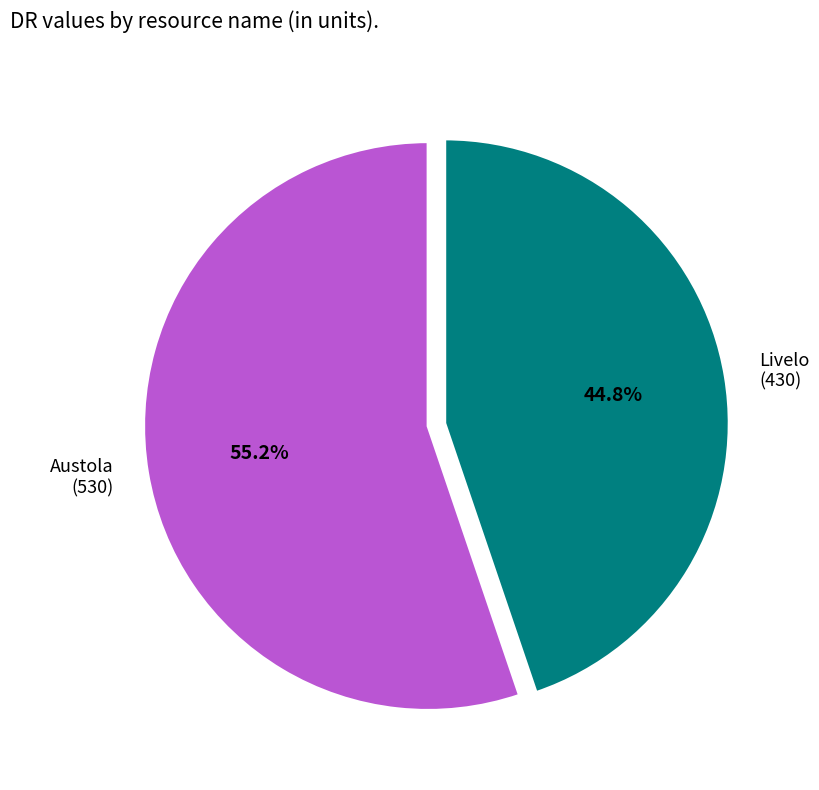

Is there any slice that represents more than half of the pie?

Yes